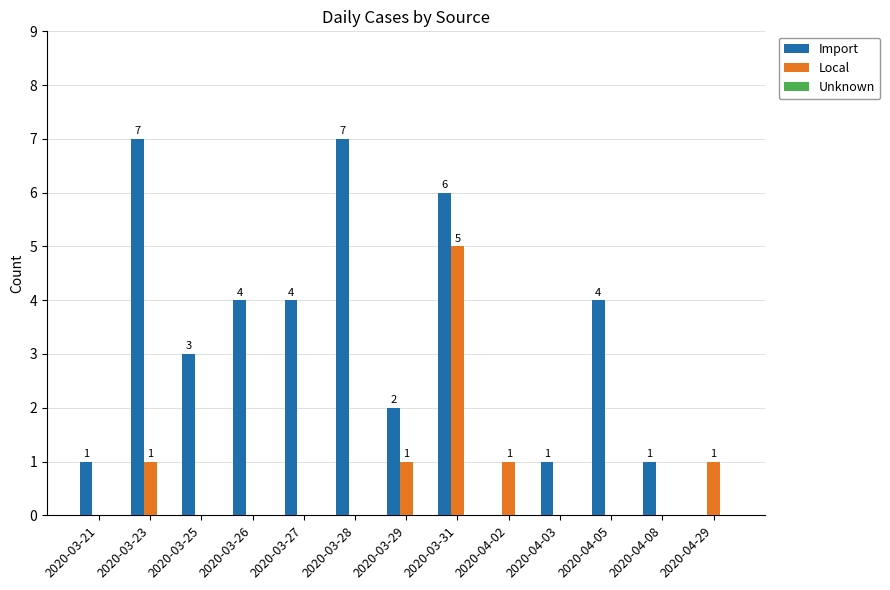

At which label does Local reach its peak?

2020-03-31